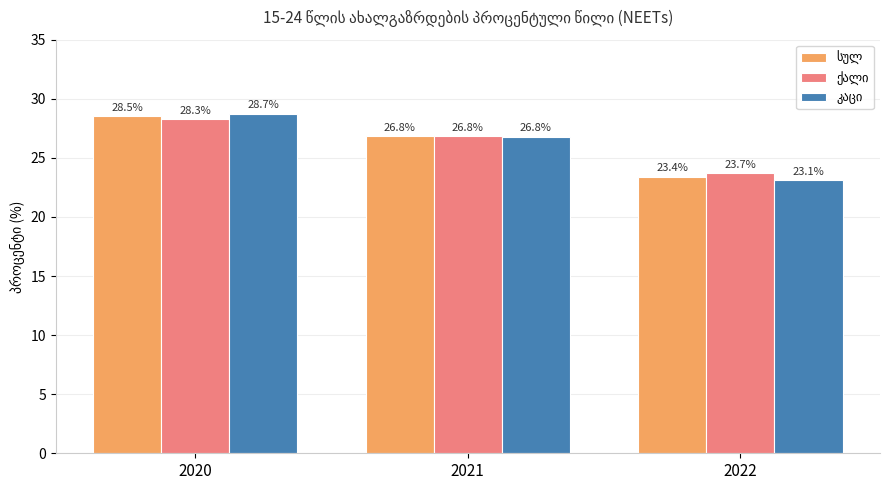

What is the total value across all series at 2021?

80.4